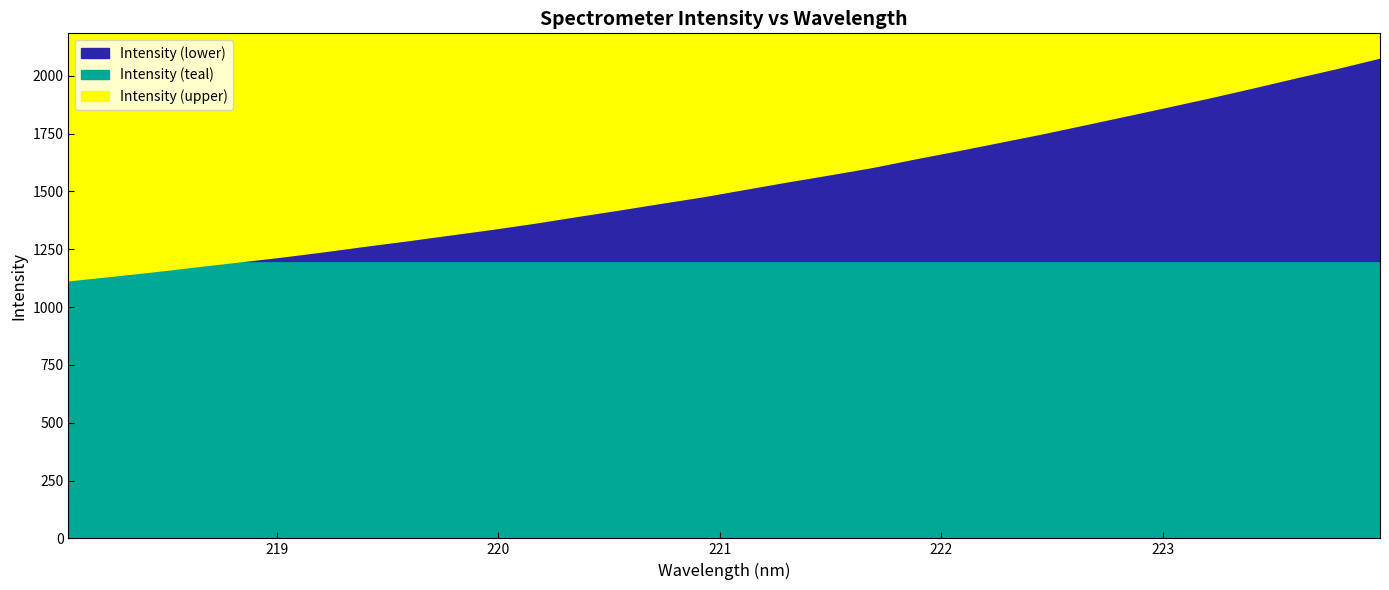

List the labels in order of value, largest first.

223.9802, 223.7895, 223.5987, 223.408, 223.2172, 223.0264, 222.8355, 222.6447, 222.4538, 222.263, 222.0721, 221.8812, 221.6902, 221.4993, 221.3083, 221.1174, 220.9264, 220.7354, 220.5444, 220.3533, 220.1623, 219.9712, 219.7801, 219.589, 219.3979, 219.2067, 219.0156, 218.8244, 218.6332, 218.442, 218.2508, 218.0596